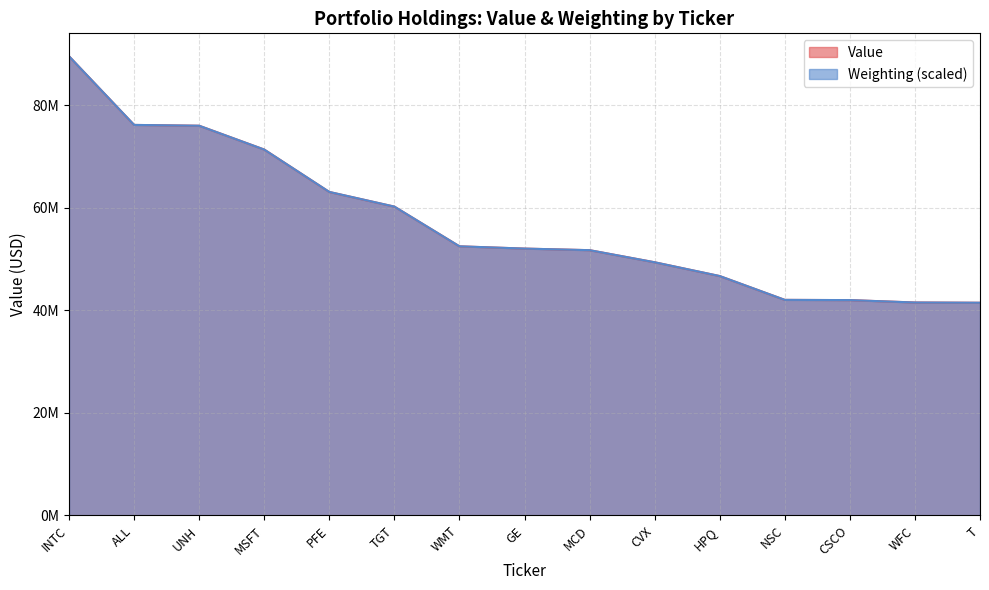

The Value series shows 42040000.0 at NSC. True or false?

True